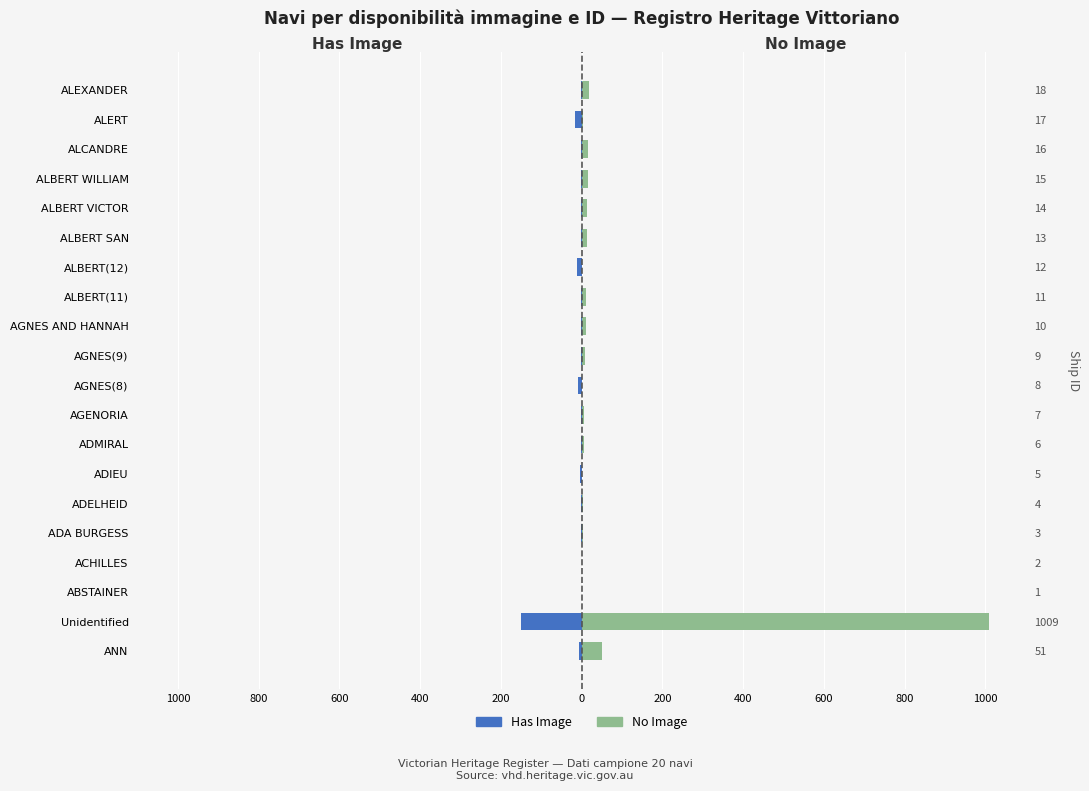

Between ADIEU and ALBERT SAN, which series saw the biggest shift?

No Image